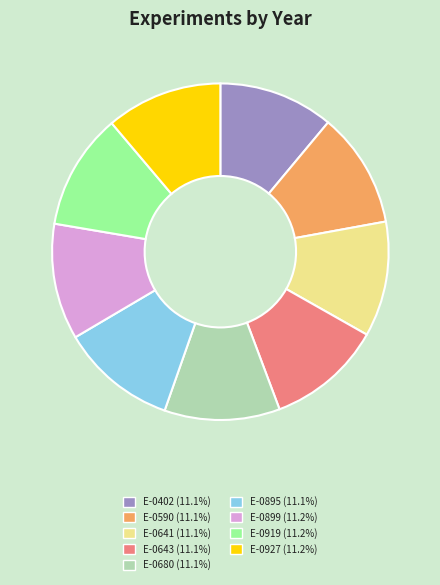

Count the number of slices in the pie.

9